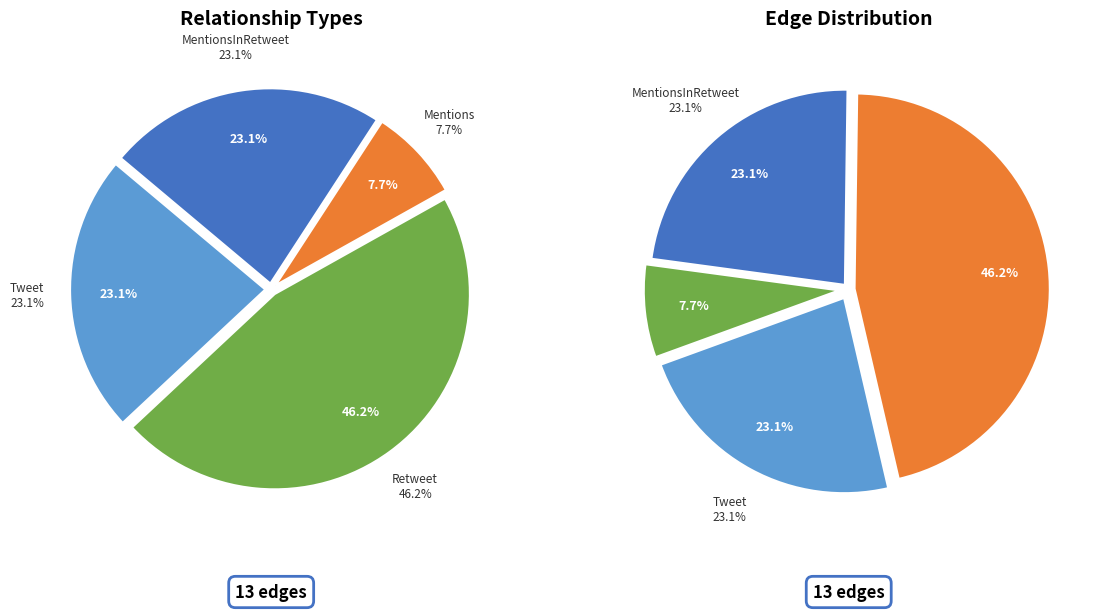

How many segments does this pie chart have?

4